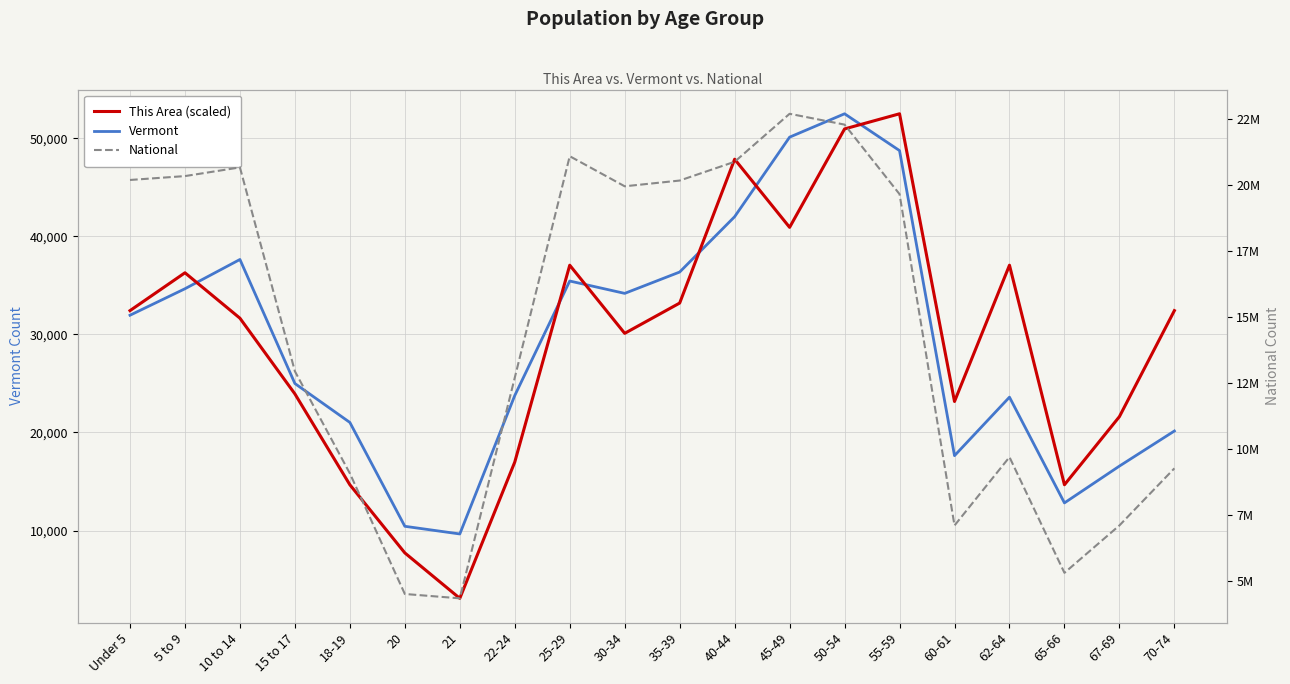

The value of National at 70-74 is 9278166.0. True or false?

True